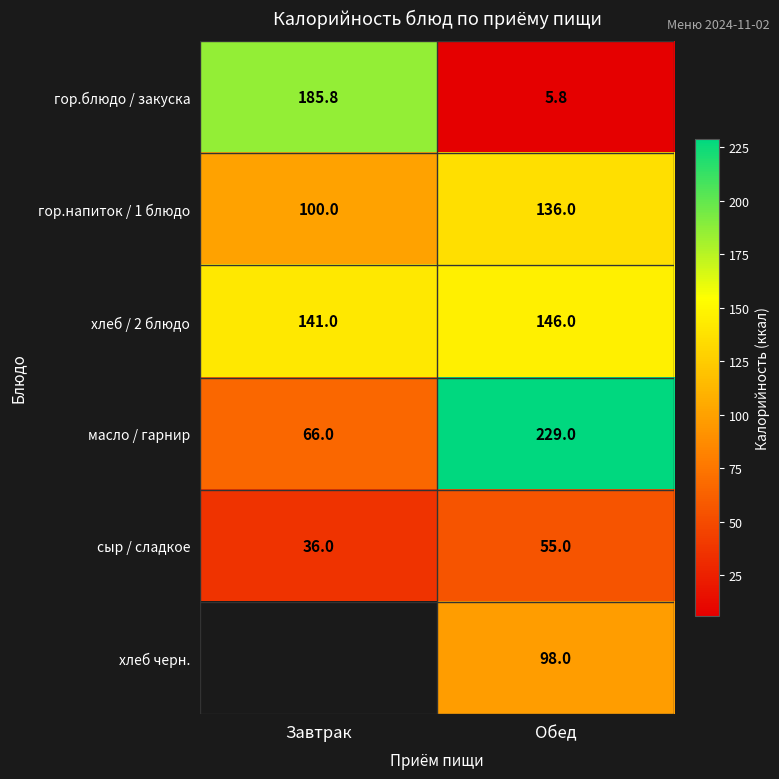

At how many categories does at least one series exceed 107?

2